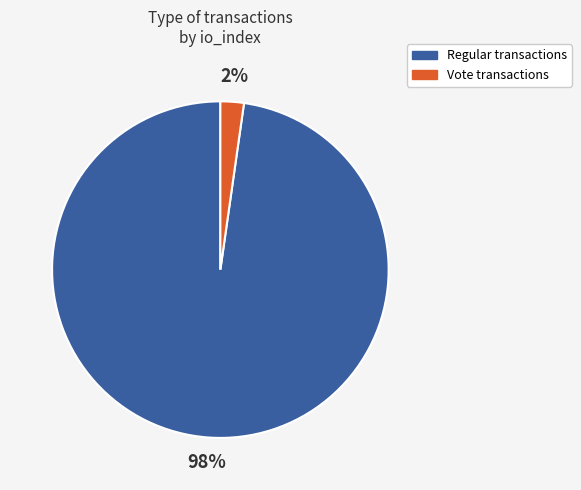

To the nearest percent, what is the difference between the largest and smallest slice percentages?

96%